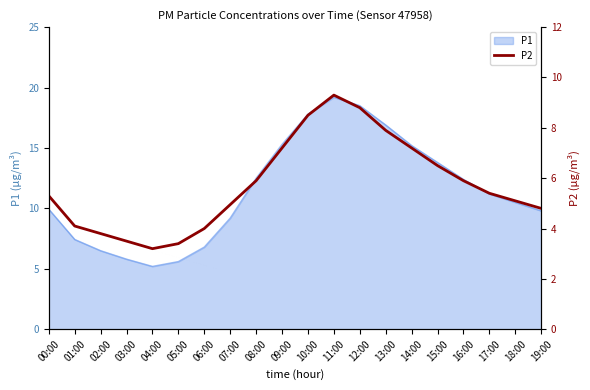

How many points are lower than both their immediate neighbors (excluding endpoints)?

1